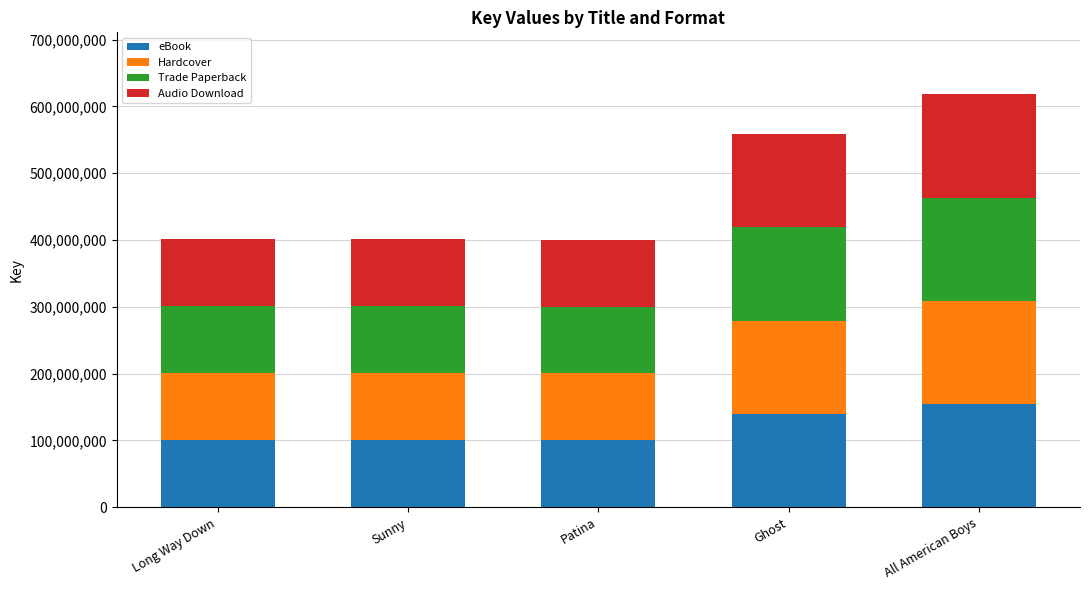

Where is eBook nearest to the value 127359632?

Ghost